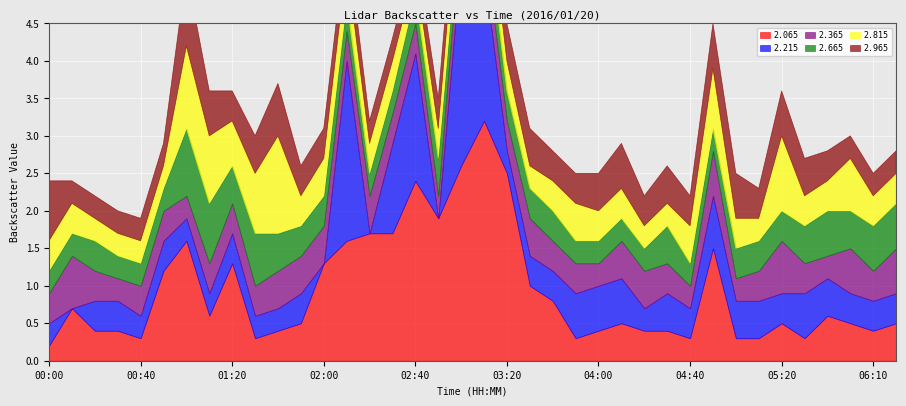

At how many categories does at least one series exceed 5?

4